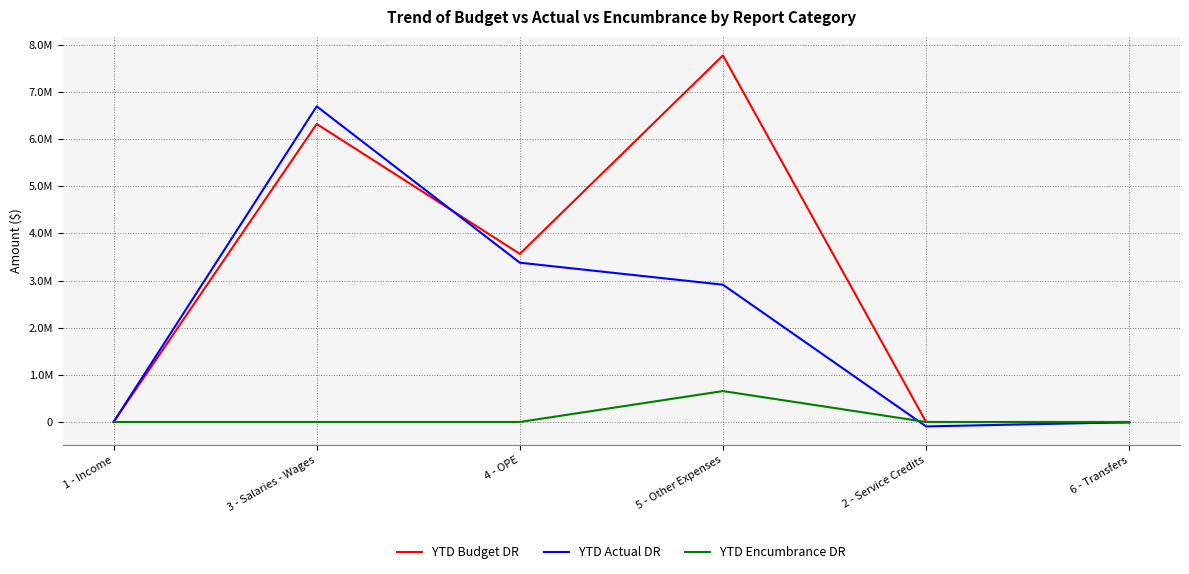

What is the difference between the maximum and minimum values in the YTD Encumbrance DR series?

655229.2